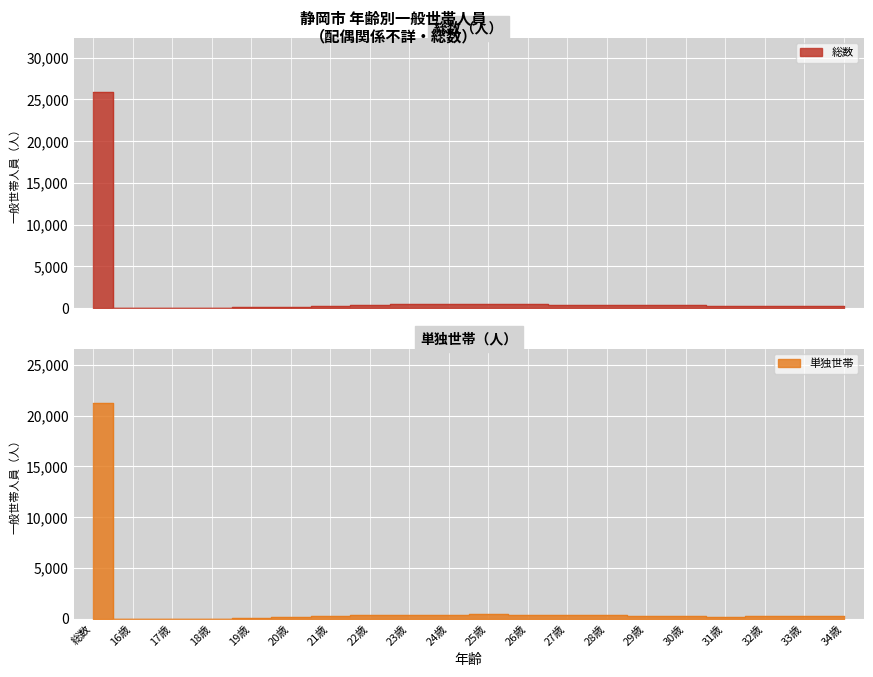

What is the highest value of the 総数 series?

25905